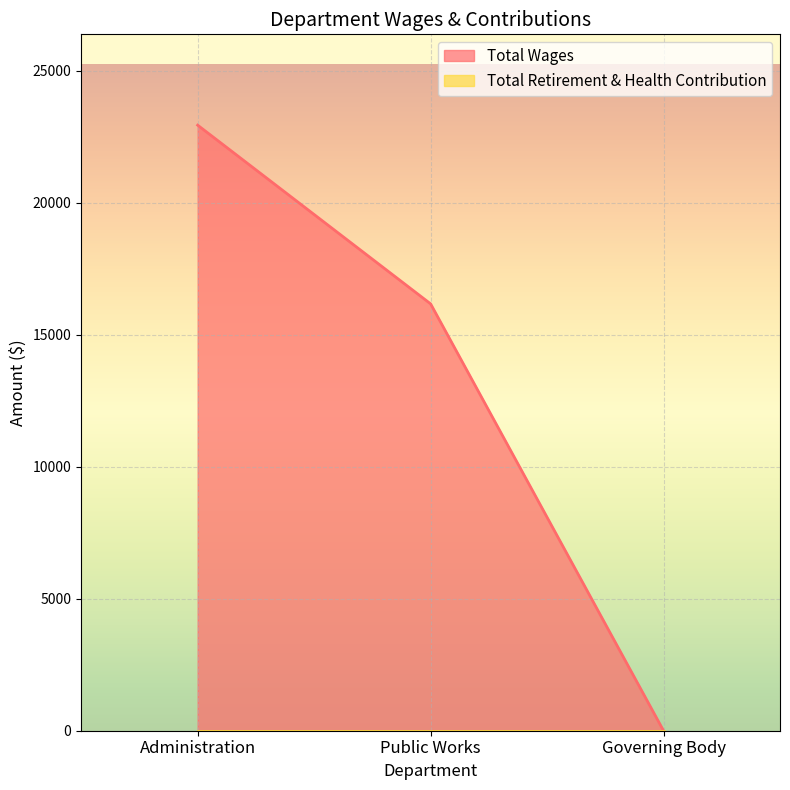

What is the value of the 1st point from the left?

22945